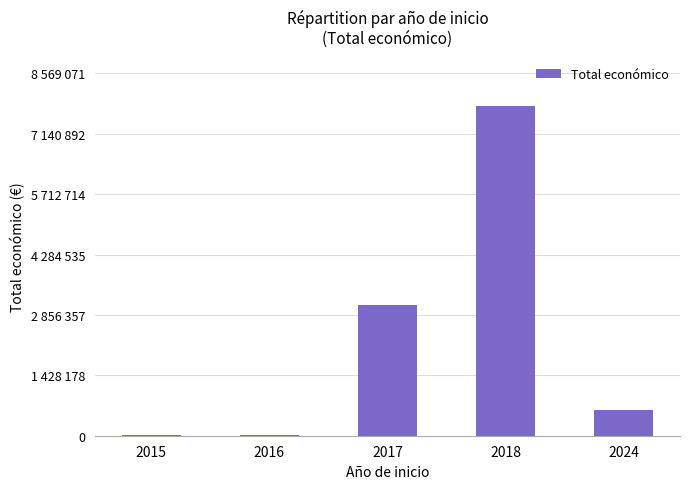

What is the smallest value displayed?

6000